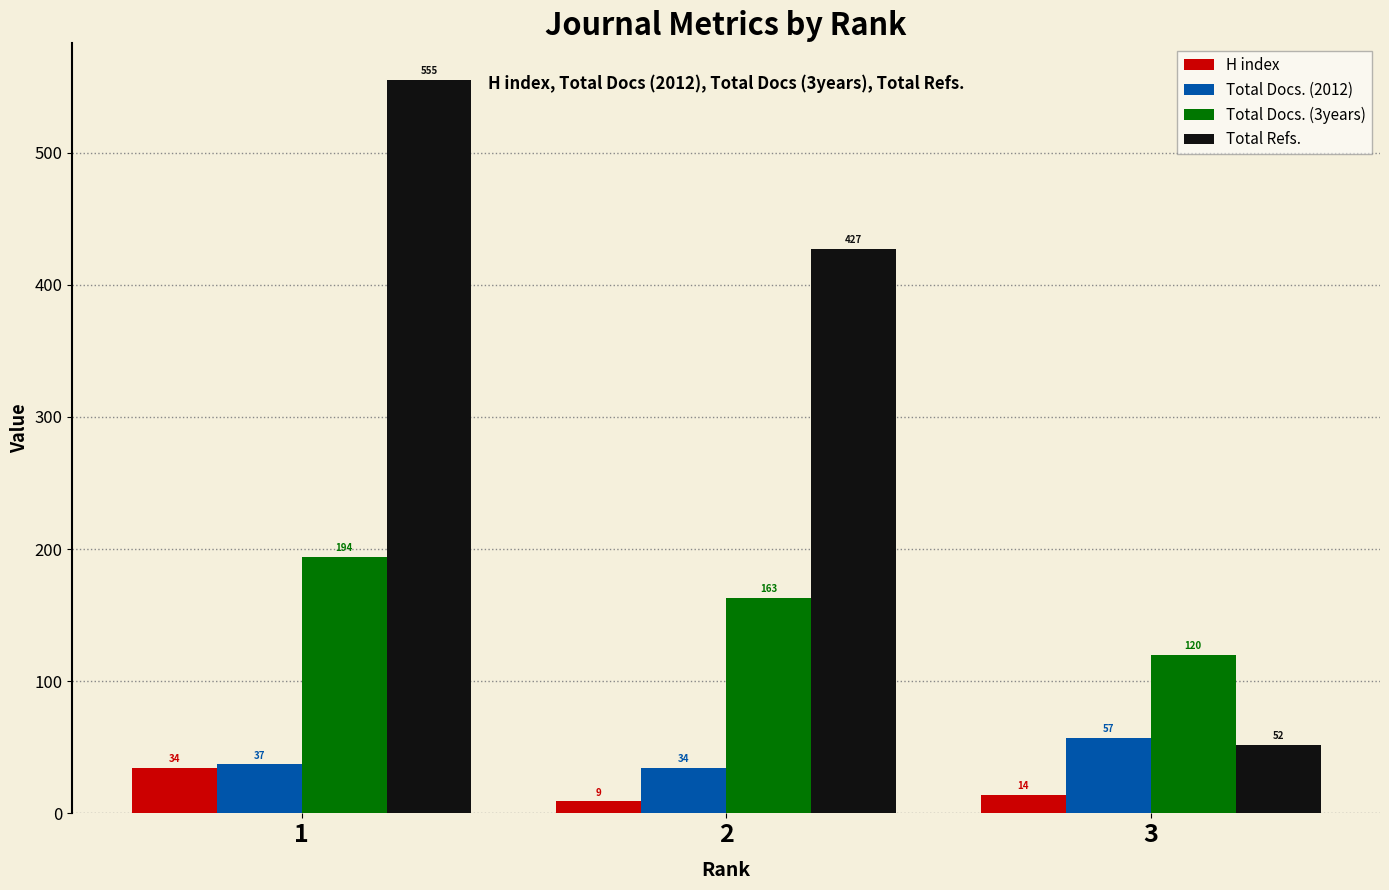

True or false: Total Docs. (2012) has a value of 56 at 2.

False